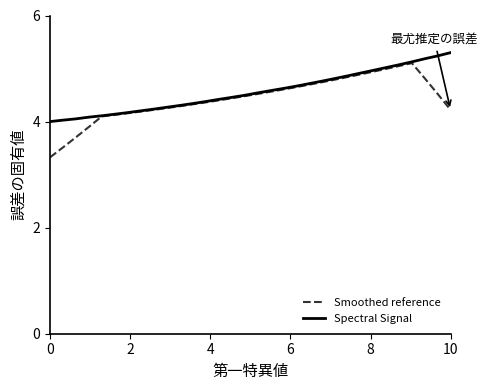

What is the maximum value shown in the chart?

5.3